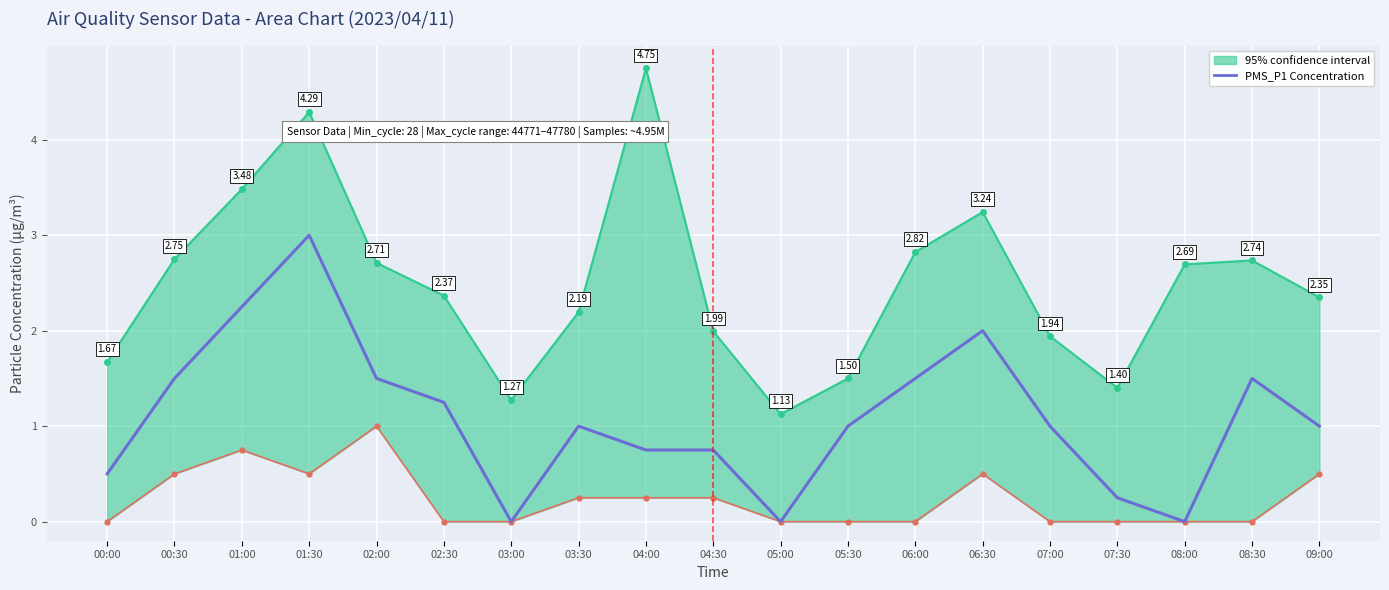

The value at 04:30 is 0.8. True or false?

True